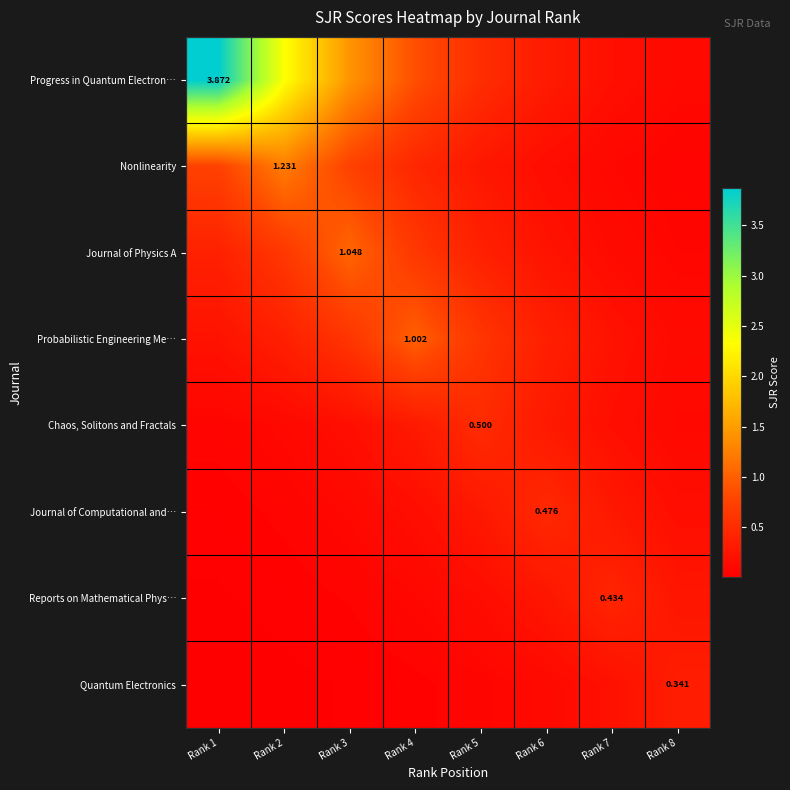

Which category has the highest value in the Quantum Electronics series?

Rank 8